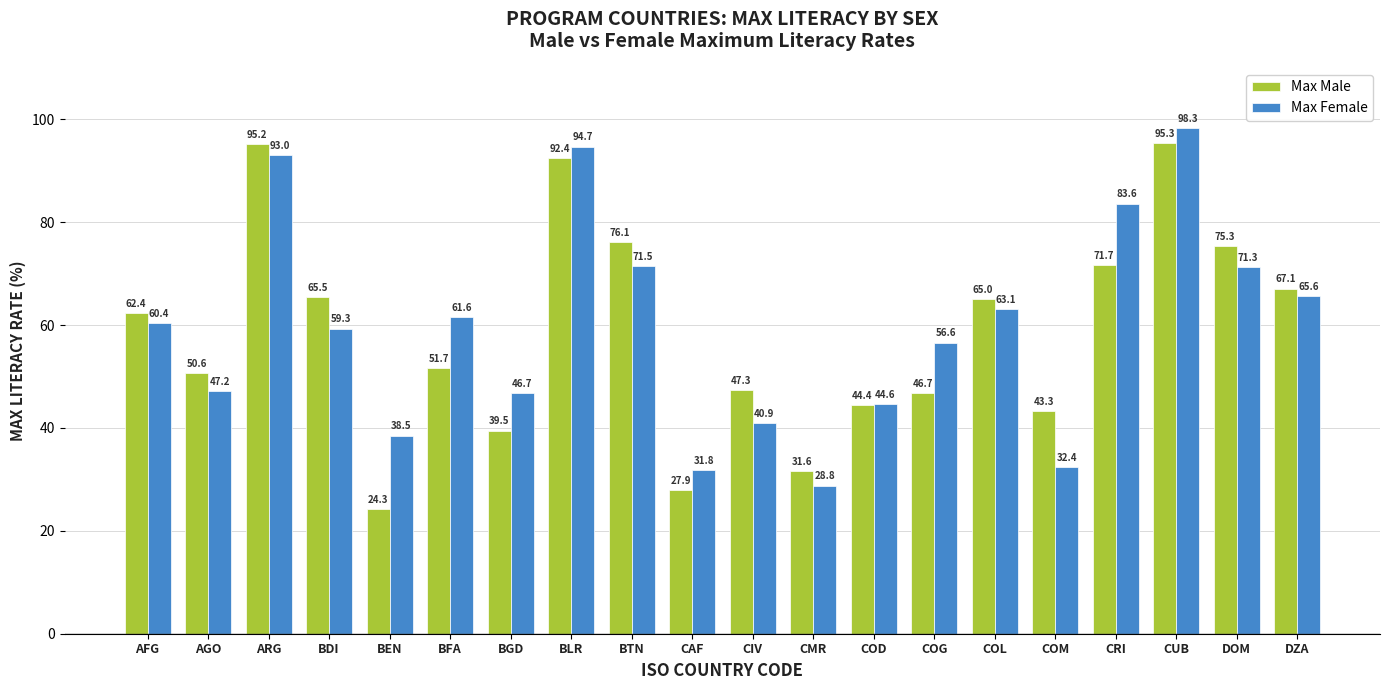

Reading left to right, transcribe all the data shown in this chart.

Max Male: AFG=62.4	AGO=50.6	ARG=95.2	BDI=65.5	BEN=24.3	BFA=51.7	BGD=39.5	BLR=92.4	BTN=76.1	CAF=27.9	CIV=47.3	CMR=31.6	COD=44.4	COG=46.7	COL=65.0	COM=43.3	CRI=71.7	CUB=95.3	DOM=75.3	DZA=67.1
Max Female: AFG=60.4	AGO=47.2	ARG=93.0	BDI=59.3	BEN=38.5	BFA=61.6	BGD=46.7	BLR=94.7	BTN=71.5	CAF=31.8	CIV=40.9	CMR=28.8	COD=44.6	COG=56.6	COL=63.1	COM=32.4	CRI=83.6	CUB=98.3	DOM=71.3	DZA=65.6